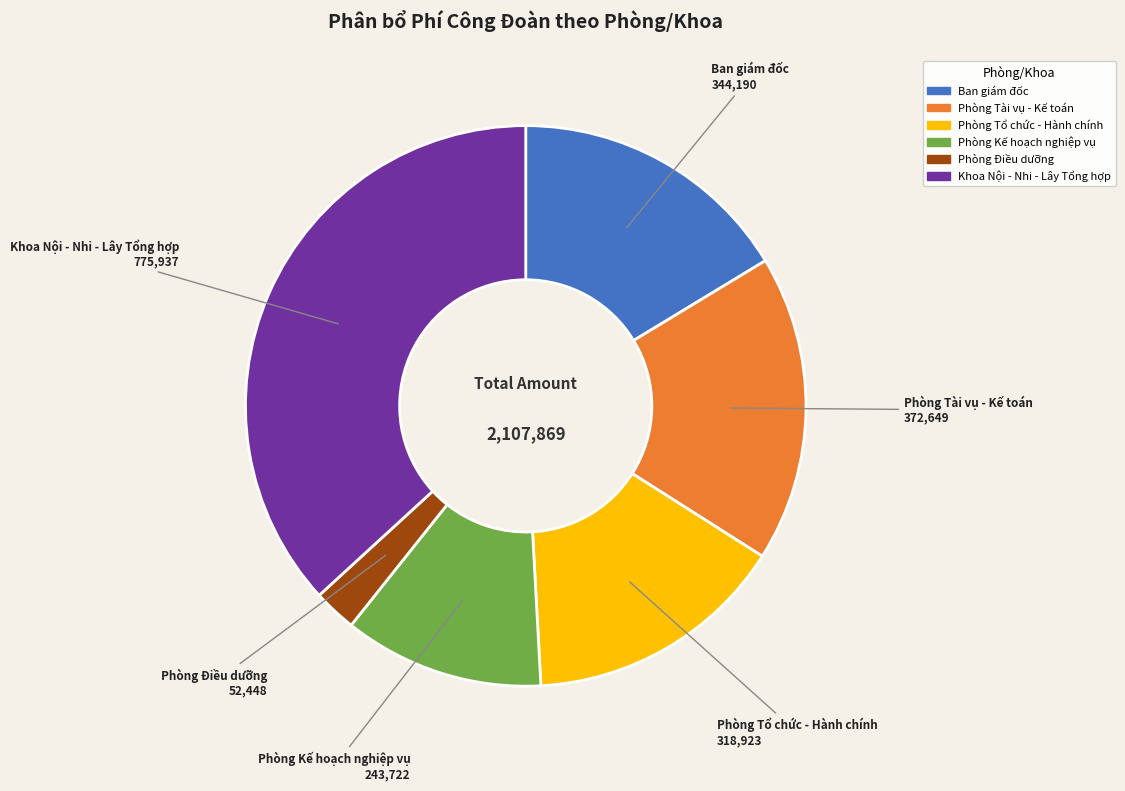

Rank the categories by value from lowest to highest.

Phòng Điều dưỡng, Phòng Kế hoạch nghiệp vụ, Phòng Tổ chức - Hành chính, Ban giám đốc, Phòng Tài vụ - Kế toán, Khoa Nội - Nhi - Lây Tổng hợp